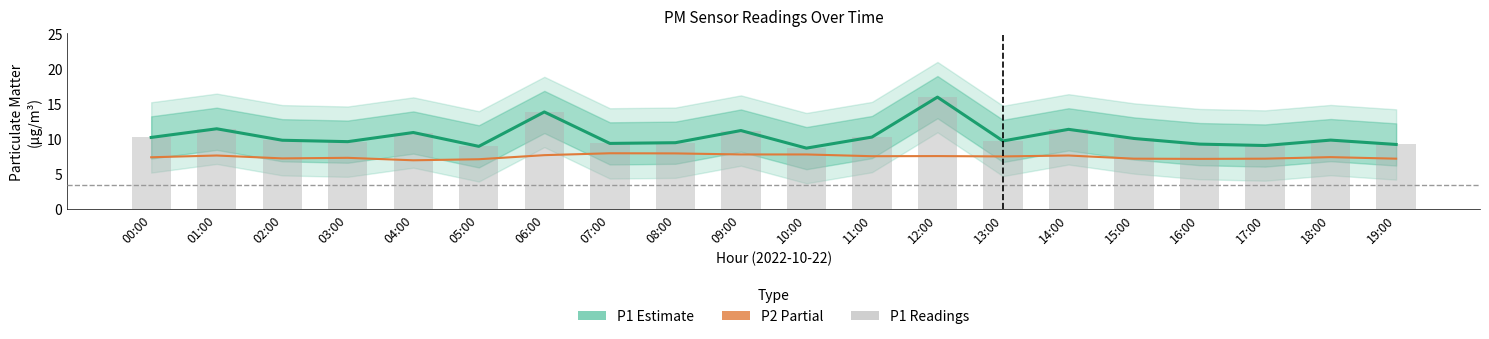

How many groups of bars are there?

20